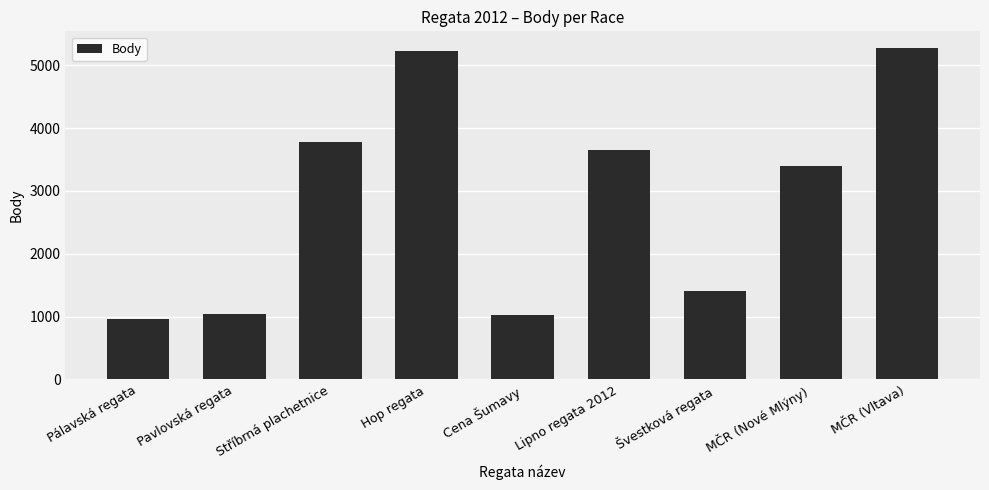

What is the label of the 2nd bar from the left?

Pavlovská regata